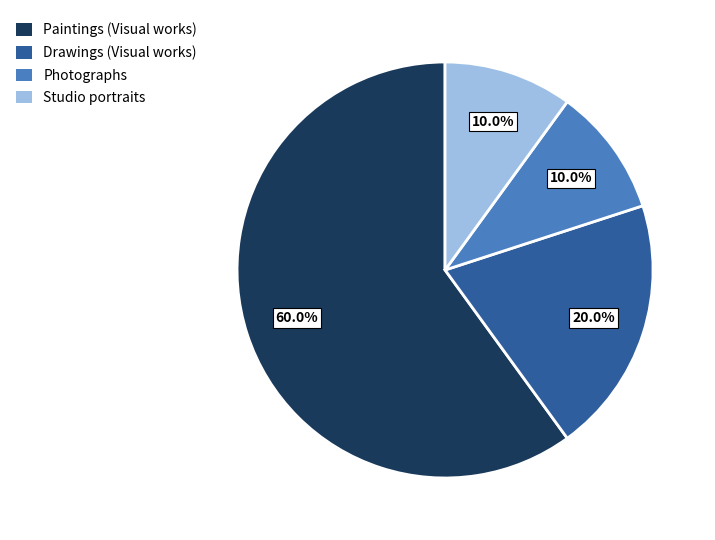

Is there a majority slice in this chart?

Yes